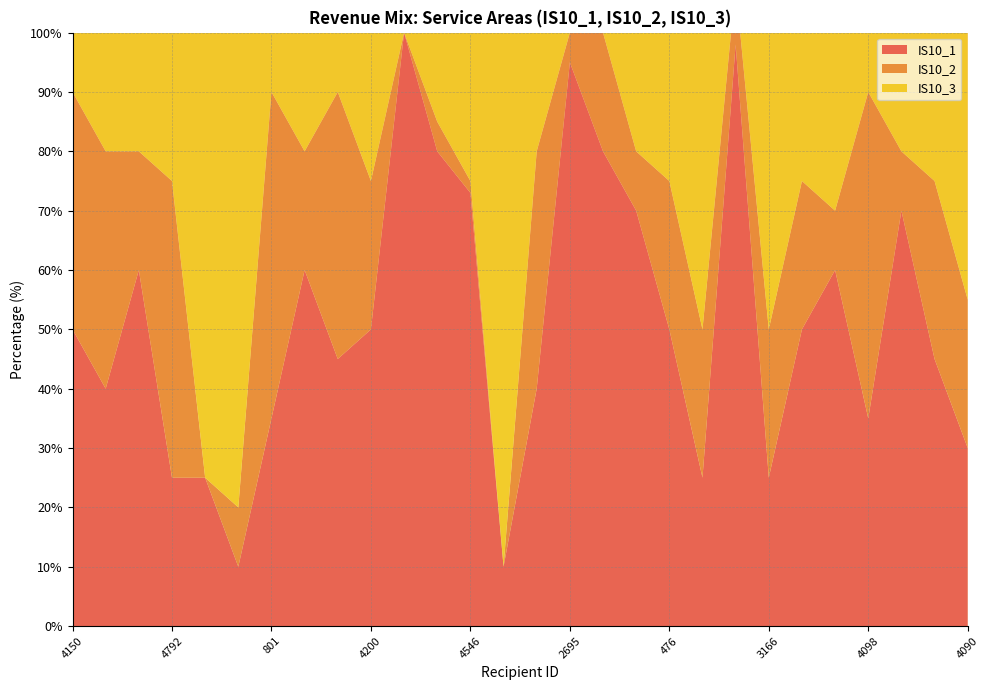

Reading left to right, extract all data points from this chart.

IS10_1: 50	40	60	25	25	10	35	60	45	50	100	80	73	10	40	95	80	70	50	25	98	25	50	60	35	70	45	30
IS10_2: 40	40	20	50	0	10	55	20	45	25	0	5	2	0	40	5	20	10	25	25	10	25	25	10	55	10	30	25
IS10_3: 10	20	20	25	75	80	10	20	10	25	0	15	25	90	20	0	0	20	25	50	30	50	25	30	10	20	25	50